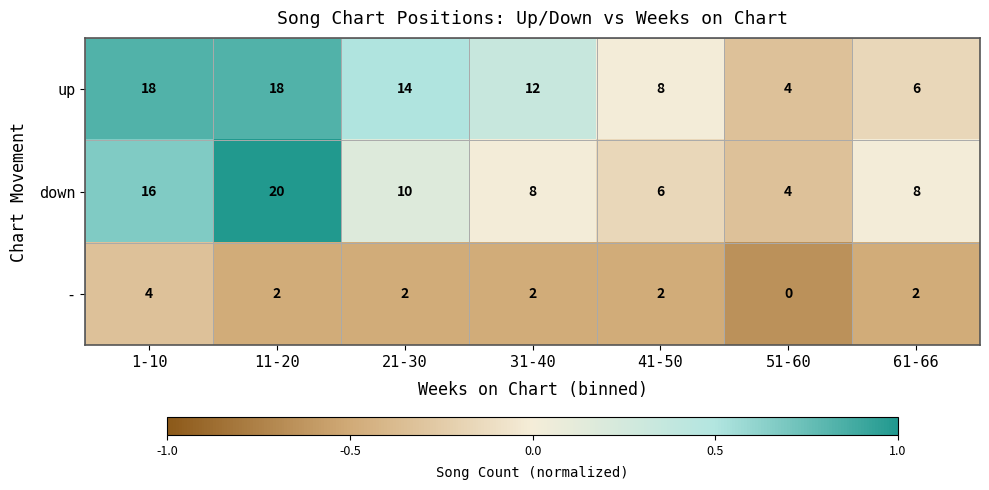

Read the down value at 21-30.

10